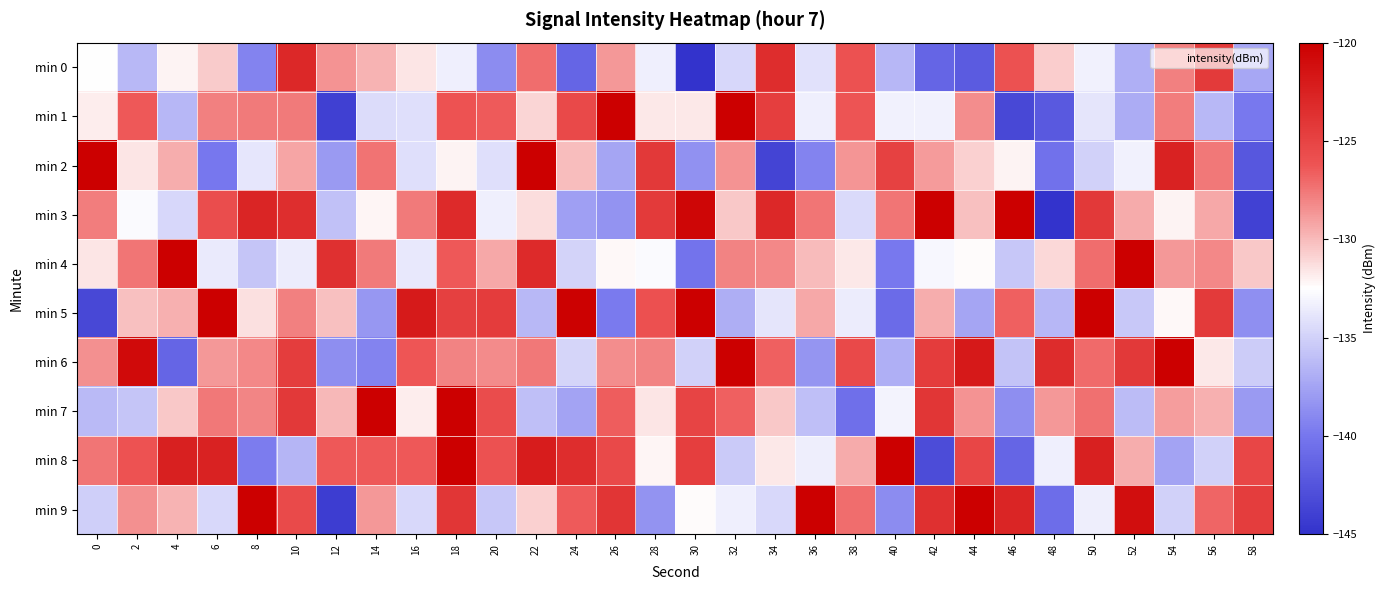

Reading left to right, transcribe all the data shown in this chart.

min 0: 0=-132.5	2=-136.3	4=-132.0	6=-130.6	8=-139.3	10=-123.0	12=-128.6	14=-129.7	16=-131.6	18=-133.3	20=-138.8	22=-127.2	24=-141.3	26=-128.7	28=-133.3	30=-145.3	32=-134.7	34=-123.3	36=-134.1	38=-126.0	40=-136.5	42=-141.2	44=-142.0	46=-126.0	48=-130.7	50=-133.2	52=-136.9	54=-127.9	56=-124.4	58=-137.3
min 1: 0=-131.9	2=-126.4	4=-136.5	6=-127.8	8=-127.6	10=-127.7	12=-144.0	14=-134.4	16=-134.3	18=-126.1	20=-126.5	22=-131.0	24=-125.5	26=-119.3	28=-131.6	30=-131.6	32=-118.9	34=-124.6	36=-133.3	38=-126.2	40=-133.2	42=-133.3	44=-128.3	46=-143.4	48=-142.1	50=-133.9	52=-137.1	54=-127.8	56=-136.4	58=-139.9
min 2: 0=-119.7	2=-131.6	4=-129.5	6=-140.0	8=-133.8	10=-129.2	12=-138.1	14=-127.4	16=-134.2	18=-132.0	20=-134.2	22=-117.0	24=-130.1	26=-137.4	28=-124.2	30=-138.5	32=-128.5	34=-143.7	36=-139.3	38=-128.6	40=-124.8	42=-128.8	44=-130.8	46=-132.1	48=-140.3	50=-135.0	52=-133.2	54=-122.6	56=-127.6	58=-142.3
min 3: 0=-127.7	2=-132.7	4=-134.7	6=-125.7	8=-122.8	10=-123.5	12=-135.9	14=-132.2	16=-127.7	18=-123.2	20=-133.4	22=-131.3	24=-137.7	26=-138.4	28=-124.3	30=-120.5	32=-130.5	34=-123.0	36=-127.5	38=-134.5	40=-127.5	42=-119.2	44=-130.3	46=-119.0	48=-148.3	50=-124.2	52=-129.4	54=-132.1	56=-129.4	58=-143.9
min 4: 0=-131.5	2=-127.5	4=-119.7	6=-133.6	8=-135.7	10=-133.5	12=-123.6	14=-127.7	16=-133.7	18=-126.4	20=-129.3	22=-123.2	24=-134.9	26=-132.3	28=-132.7	30=-140.2	32=-127.9	34=-128.2	36=-130.0	38=-131.6	40=-139.9	42=-132.9	44=-132.4	46=-135.6	48=-131.1	50=-127.2	52=-116.8	54=-128.8	56=-128.2	58=-130.5
min 5: 0=-143.4	2=-130.2	4=-129.6	6=-112.8	8=-131.3	10=-127.9	12=-130.2	14=-138.2	16=-122.0	18=-124.7	20=-124.5	22=-136.4	24=-120.2	26=-139.8	28=-125.9	30=-114.7	32=-136.9	34=-134.0	36=-129.3	38=-133.5	40=-140.9	42=-129.5	44=-137.4	46=-126.7	48=-136.4	50=-119.2	52=-135.5	54=-132.3	56=-124.3	58=-138.6
min 6: 0=-128.4	2=-120.9	4=-141.3	6=-128.7	8=-128.2	10=-124.5	12=-138.7	14=-139.2	16=-126.3	18=-127.9	20=-128.2	22=-127.6	24=-134.8	26=-128.4	28=-127.9	30=-135.0	32=-116.9	34=-126.7	36=-138.3	38=-125.4	40=-136.8	42=-124.5	44=-121.9	46=-135.7	48=-123.3	50=-127.1	52=-124.2	54=-116.7	56=-131.7	58=-135.3
min 7: 0=-136.2	2=-135.7	4=-130.5	6=-127.6	8=-128.1	10=-124.2	12=-129.9	14=-119.8	16=-131.9	18=-111.0	20=-125.6	22=-136.0	24=-137.5	26=-126.6	28=-131.6	30=-125.0	32=-126.7	34=-130.5	36=-135.9	38=-140.6	40=-133.1	42=-124.0	44=-128.5	46=-138.7	48=-128.8	50=-127.3	52=-136.2	54=-128.9	56=-129.6	58=-138.0
min 8: 0=-127.5	2=-126.1	4=-122.4	6=-122.6	8=-139.6	10=-136.6	12=-126.4	14=-126.4	16=-126.4	18=-103.0	20=-126.0	22=-122.1	24=-123.3	26=-125.4	28=-132.2	30=-124.7	32=-135.4	34=-131.7	36=-133.4	38=-129.4	40=-113.8	42=-143.1	44=-125.2	46=-141.3	48=-133.3	50=-122.4	52=-129.6	54=-137.5	56=-135.0	58=-125.2
min 9: 0=-135.1	2=-128.5	4=-129.7	6=-134.6	8=-115.0	10=-125.6	12=-144.2	14=-128.7	16=-134.6	18=-124.0	20=-135.5	22=-130.8	24=-126.5	26=-123.9	28=-138.4	30=-132.3	32=-133.3	34=-134.6	36=-117.6	38=-127.2	40=-138.8	42=-123.6	44=-115.1	46=-122.8	48=-140.6	50=-133.4	52=-121.1	54=-135.0	56=-126.9	58=-124.6